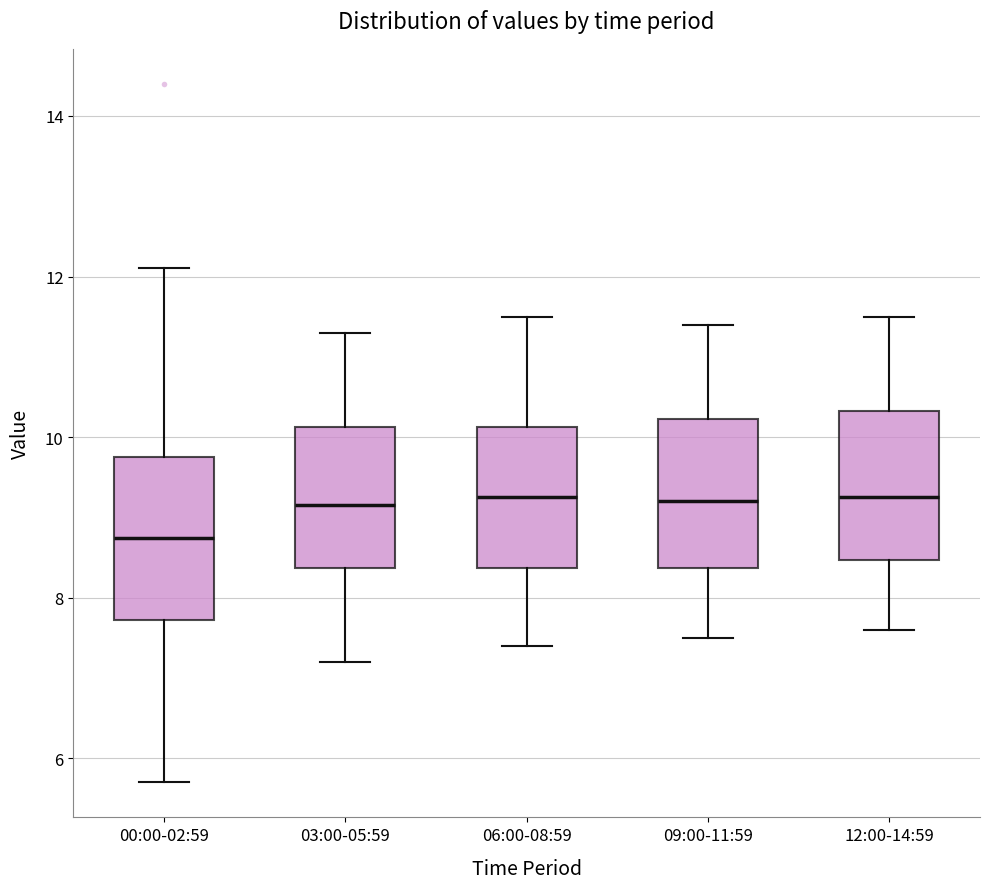

Reading left to right, read every box against the y-axis: the position of its median line, the range the box covers, and the ends of its whiskers. The values are not printed on the chart, so give them approximately, as read against the axis.

00:00-02:59: median 8.8, box 7.8 to 9.8, whiskers 5.8 to 12.2
03:00-05:59: median 9.2, box 8.4 to 10.2, whiskers 7.2 to 11.4
06:00-08:59: median 9.2, box 8.4 to 10.2, whiskers 7.4 to 11.6
09:00-11:59: median 9.2, box 8.4 to 10.2, whiskers 7.6 to 11.4
12:00-14:59: median 9.2, box 8.4 to 10.4, whiskers 7.6 to 11.6